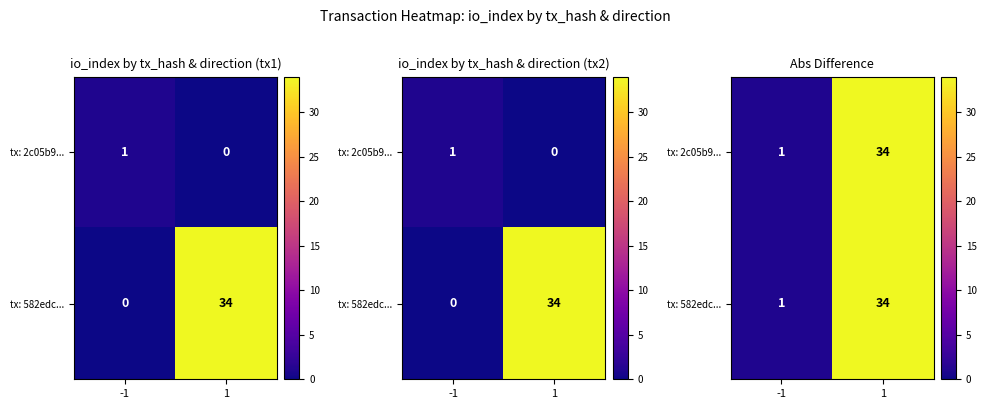

Which category has the lowest value in the tx: 2c05b9... series?

-1